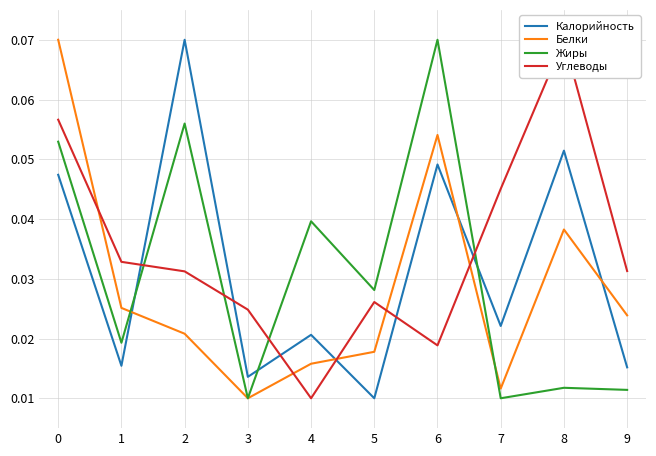

List the series in order of their peak value, highest first.

Калорийность, Белки, Жиры, Углеводы